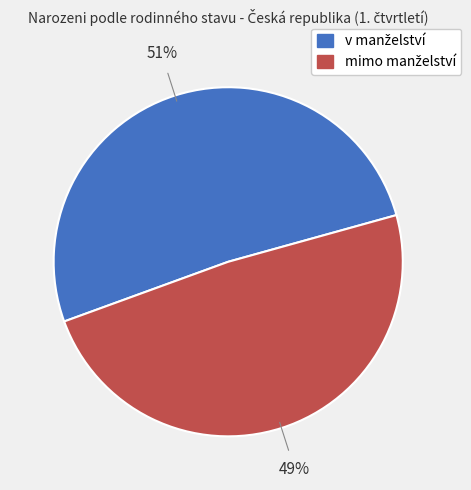

Is there any slice that represents more than half of the pie?

Yes